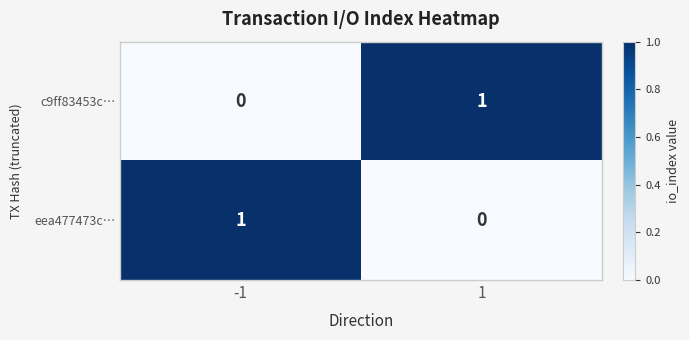

What is the spread (max minus min) of values at -1?

1